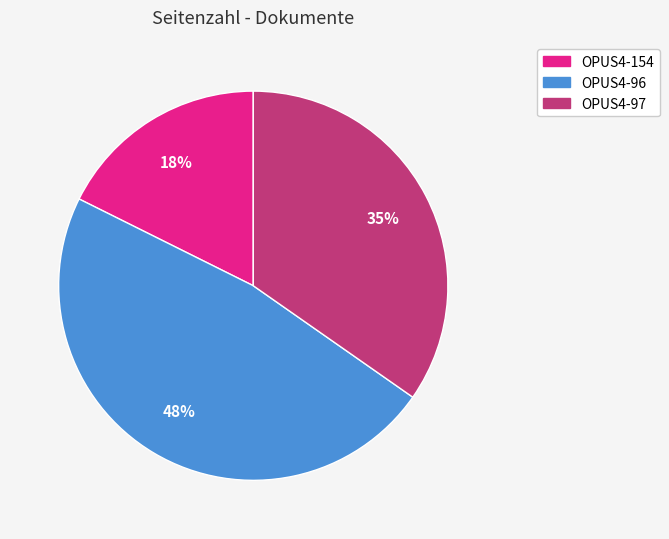

Rank the categories by value from lowest to highest.

OPUS4-154, OPUS4-97, OPUS4-96